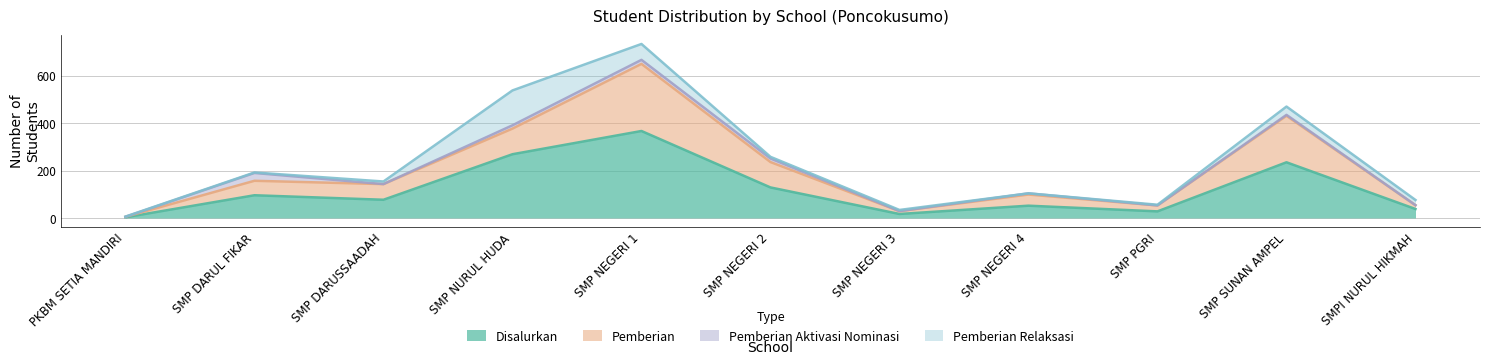

What is the value of the Pemberian Relaksasi point at the 5th from the left?

67